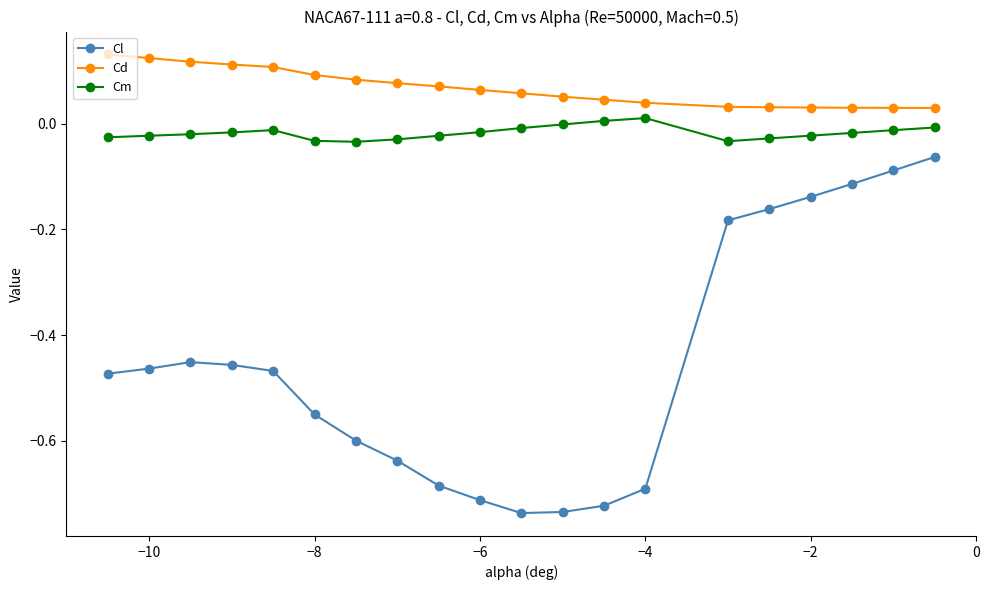

True or false: Cd and Cl cross at least once.

False